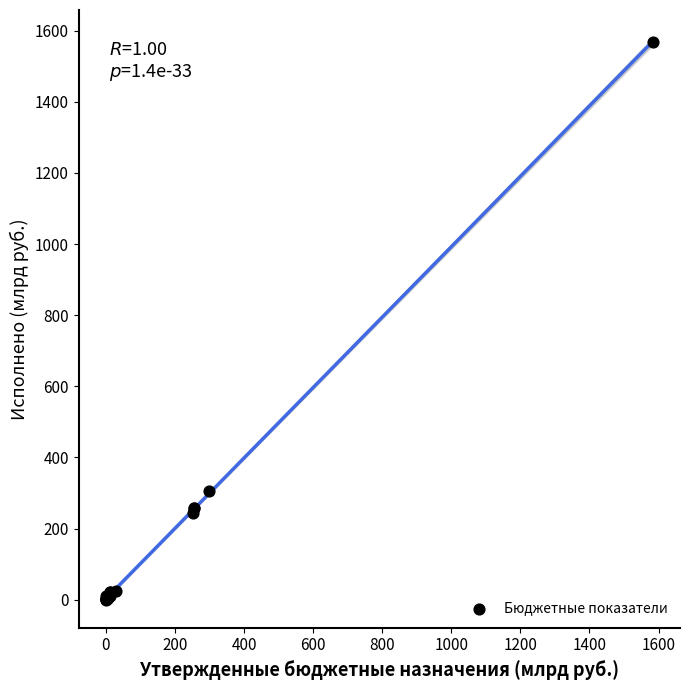

What Y value in the scatter plot is closest to 784?

305.2